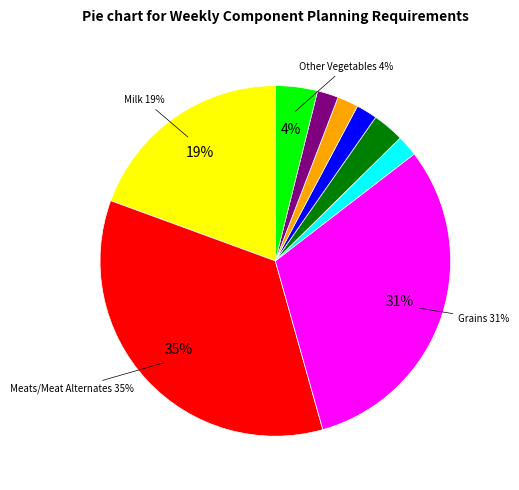

Is there a majority slice in this chart?

No